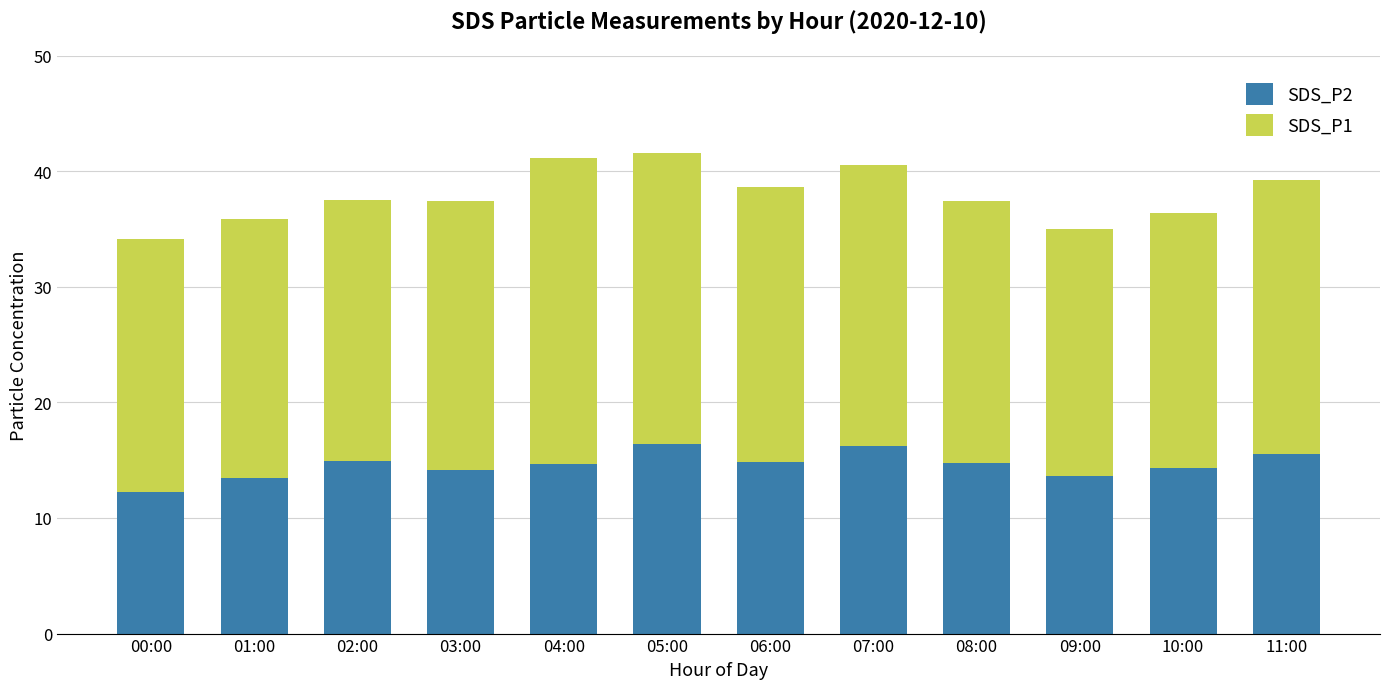

What is the total value across all series at 00:00?

34.1